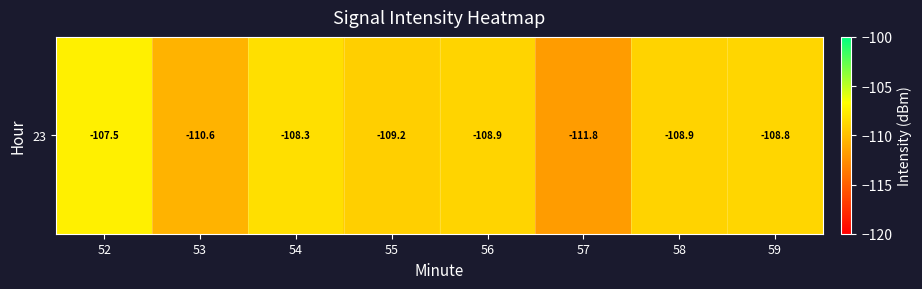

Between 53 and 54, which is larger?

54